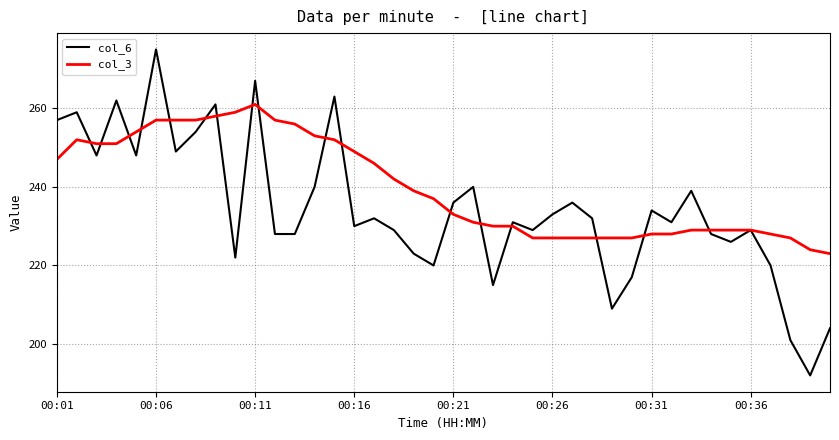

What is the lowest value of the col_6 series?

192